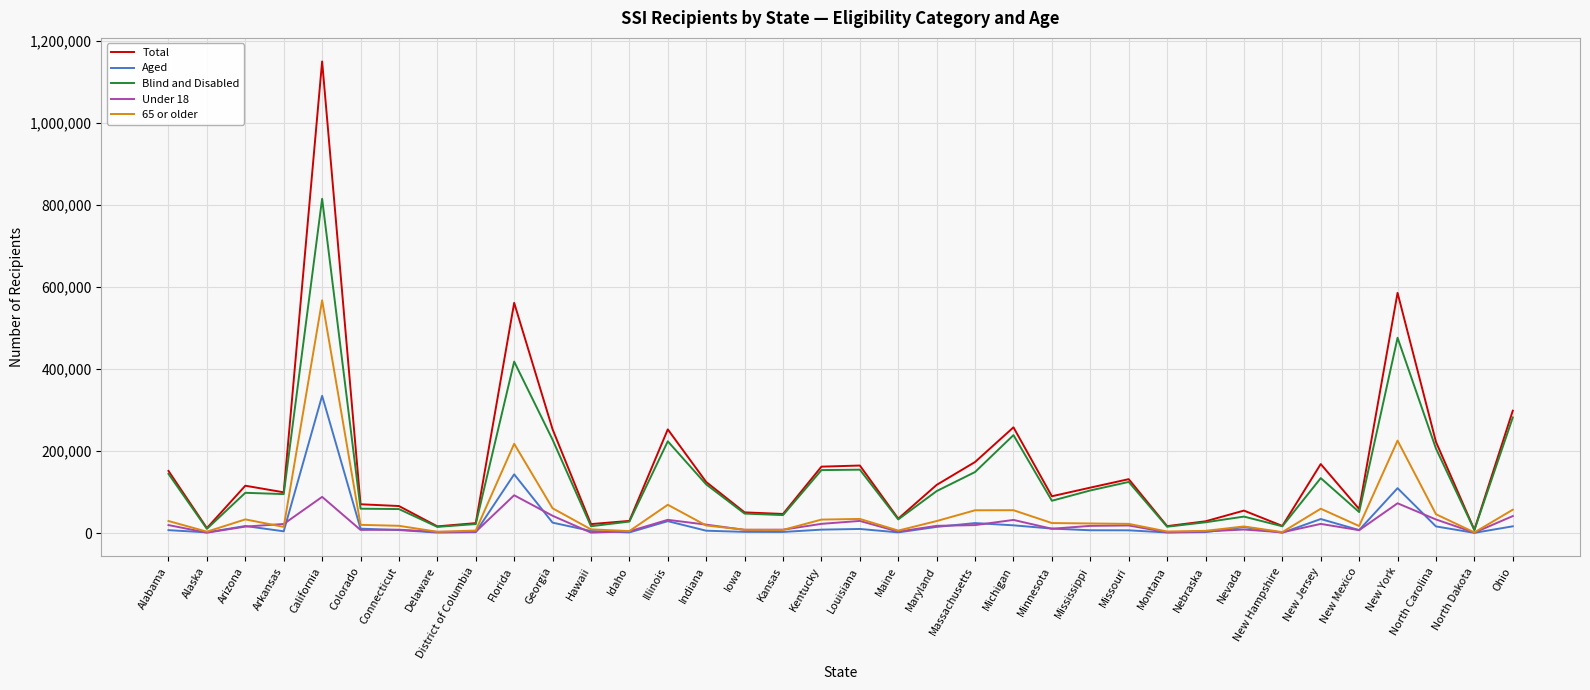

Which series has the largest range (max minus min)?

Total